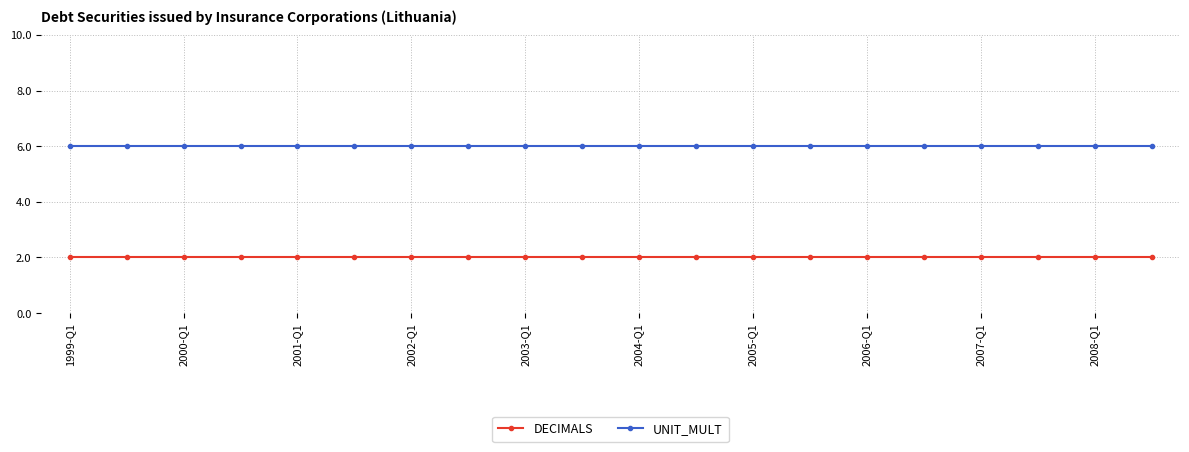

What is the greatest value displayed?

6